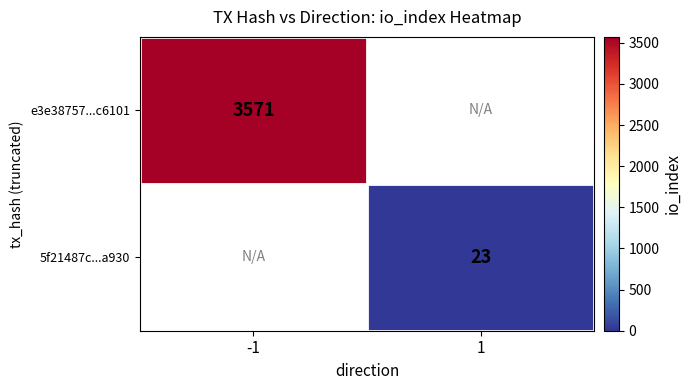

Is it true that e3e38757...c6101 equals 3571 at -1?

True